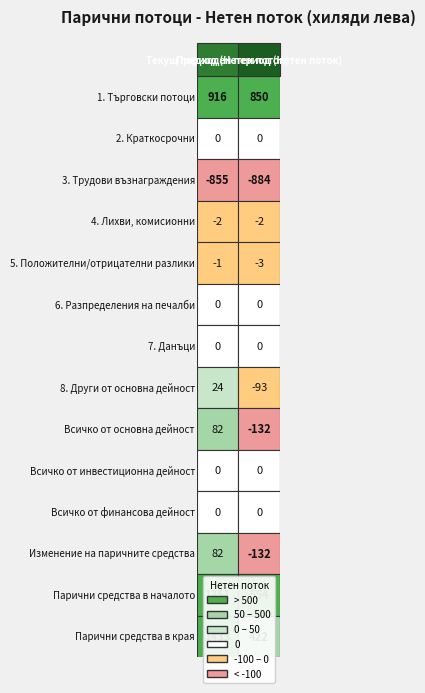

How many data points in 8. Други от основна дейност are less than 24?

1